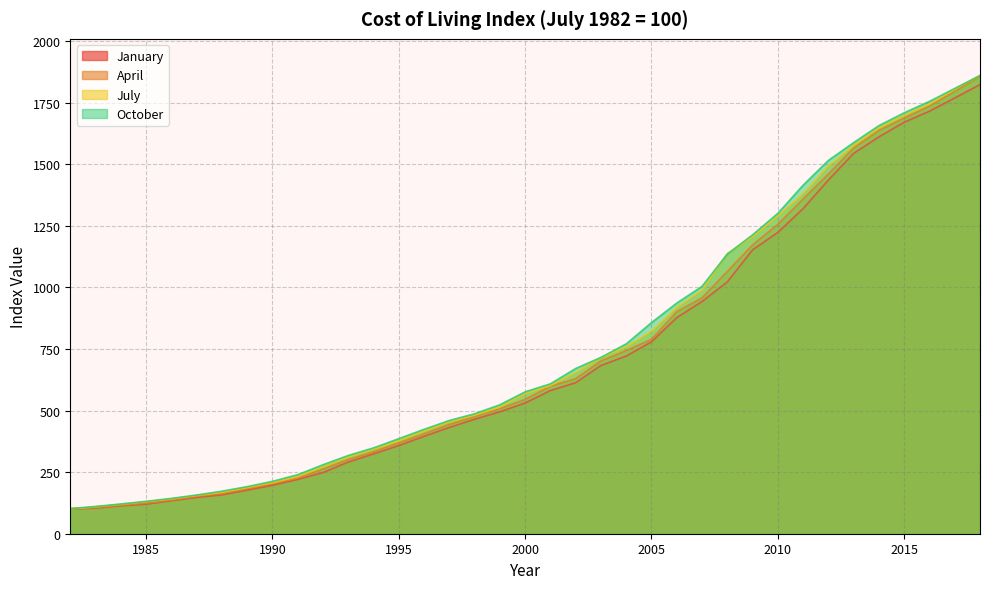

Which series has the largest range (max minus min)?

July